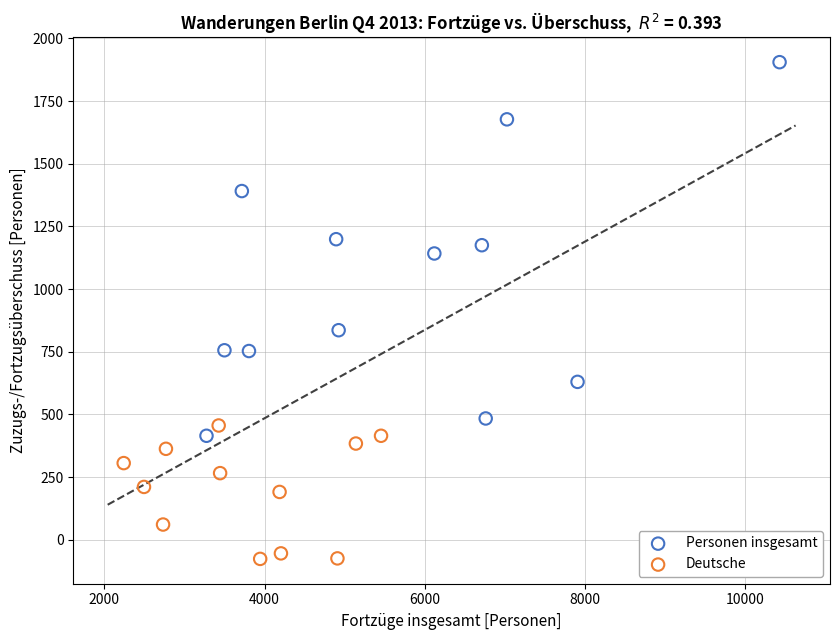

What are all the series names shown in the legend?

Personen insgesamt, Deutsche